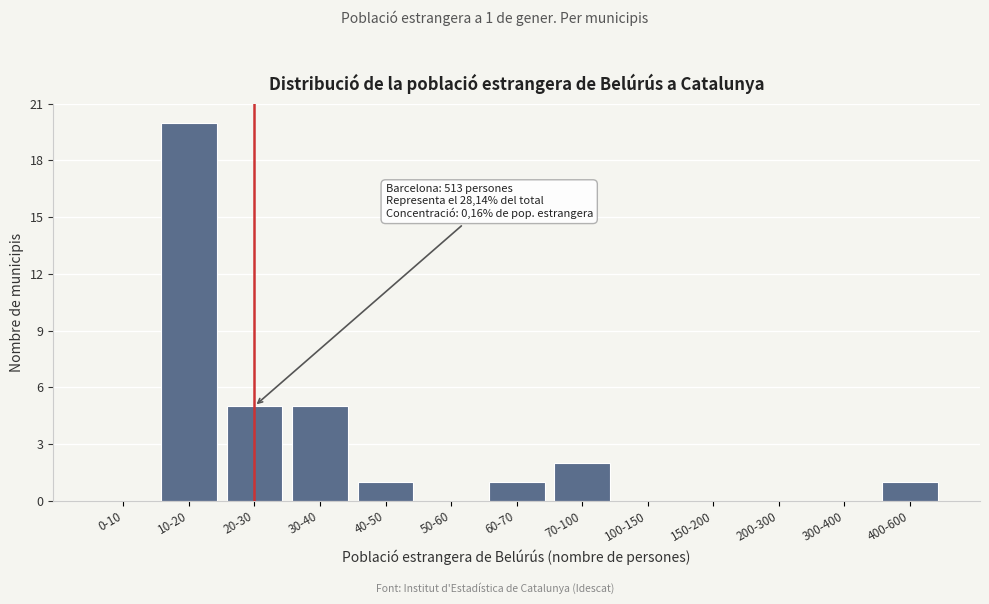

Reading left to right, transcribe all the data shown in this chart.

0-10=0	10-20=20	20-30=5	30-40=5	40-50=1	50-60=0	60-70=1	70-100=2	100-150=0	150-200=0	200-300=0	300-400=0	400-600=1